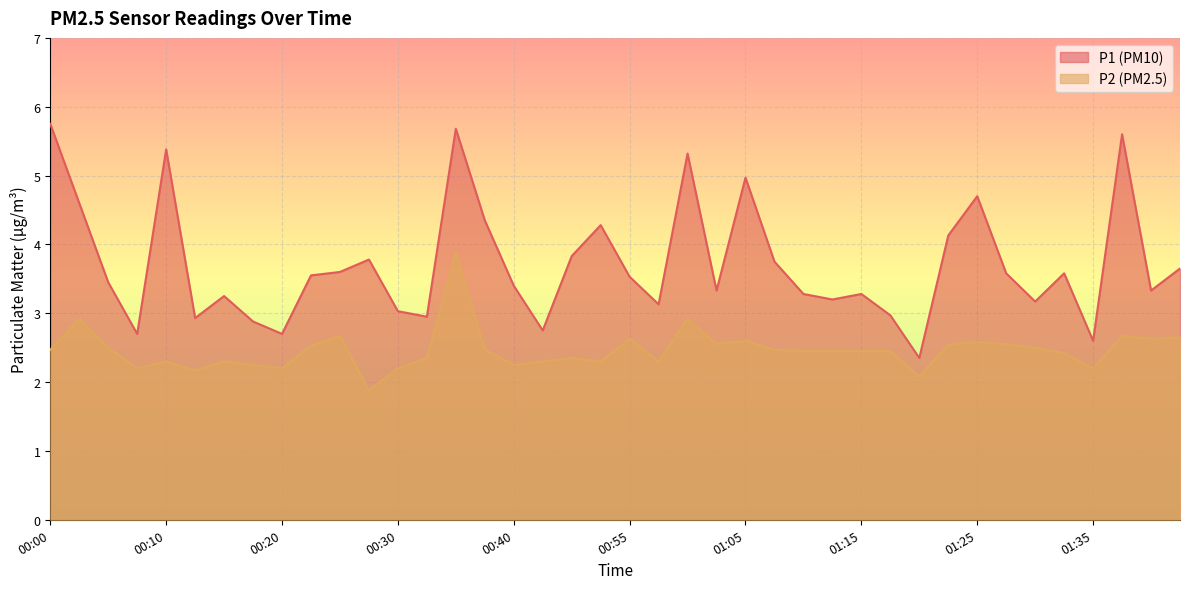

How many interior local valleys does the P2 series have?

11